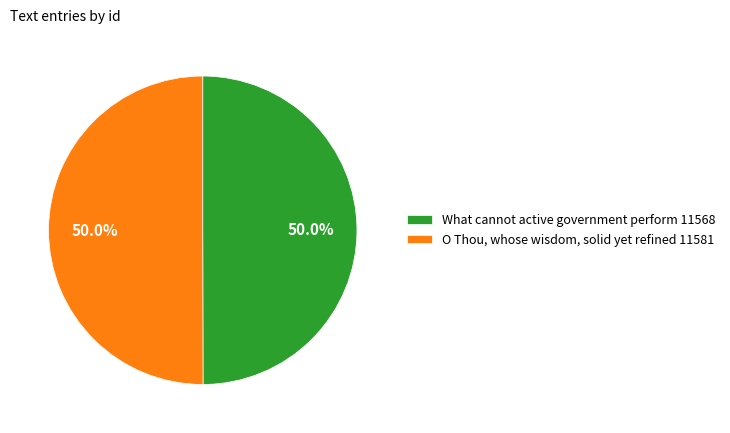

To the nearest percent, what is the combined percentage of What cannot active government perform and O Thou, whose wisdom, solid yet refined?

100%